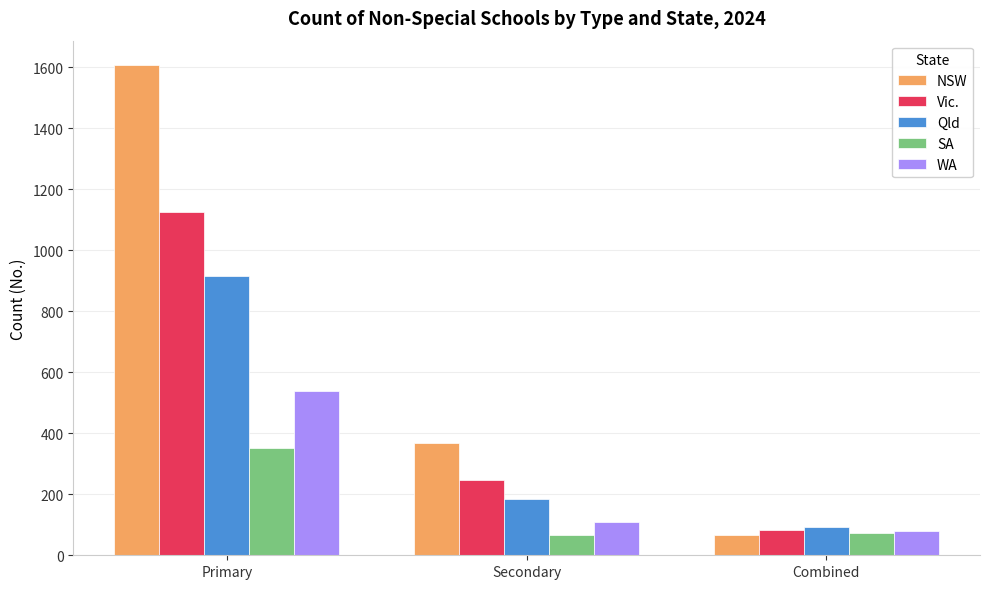

What is the greatest value displayed?

1606